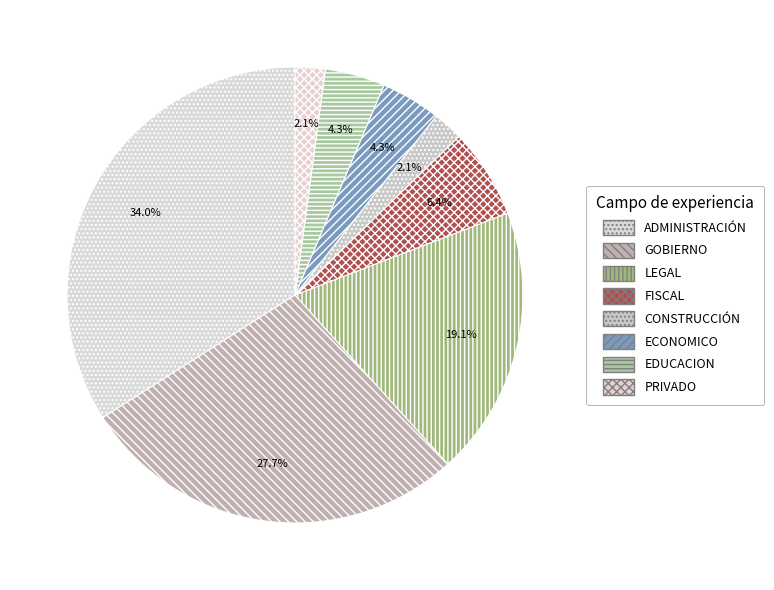

How many slices are in this pie chart?

8